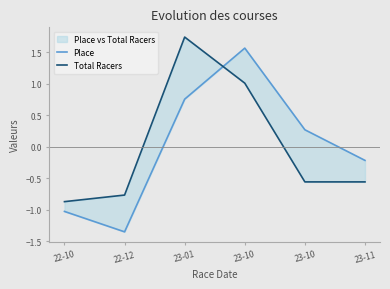

Between 22-10 and 23-01, which series saw the biggest shift?

Total Racers